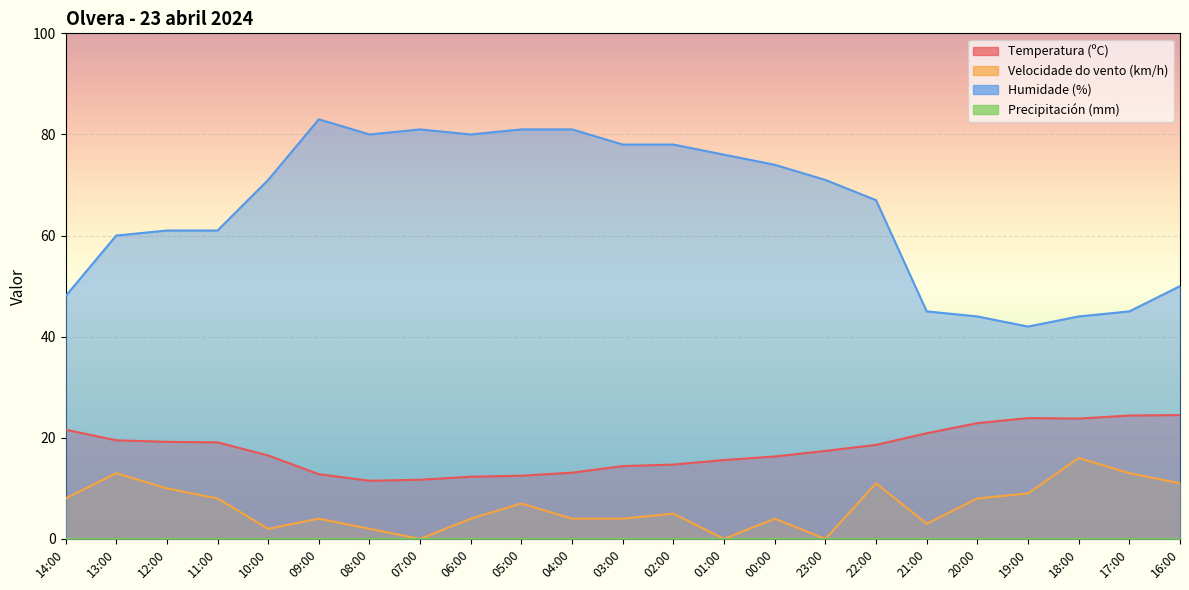

What is the total value across all series at 07:00?

92.7